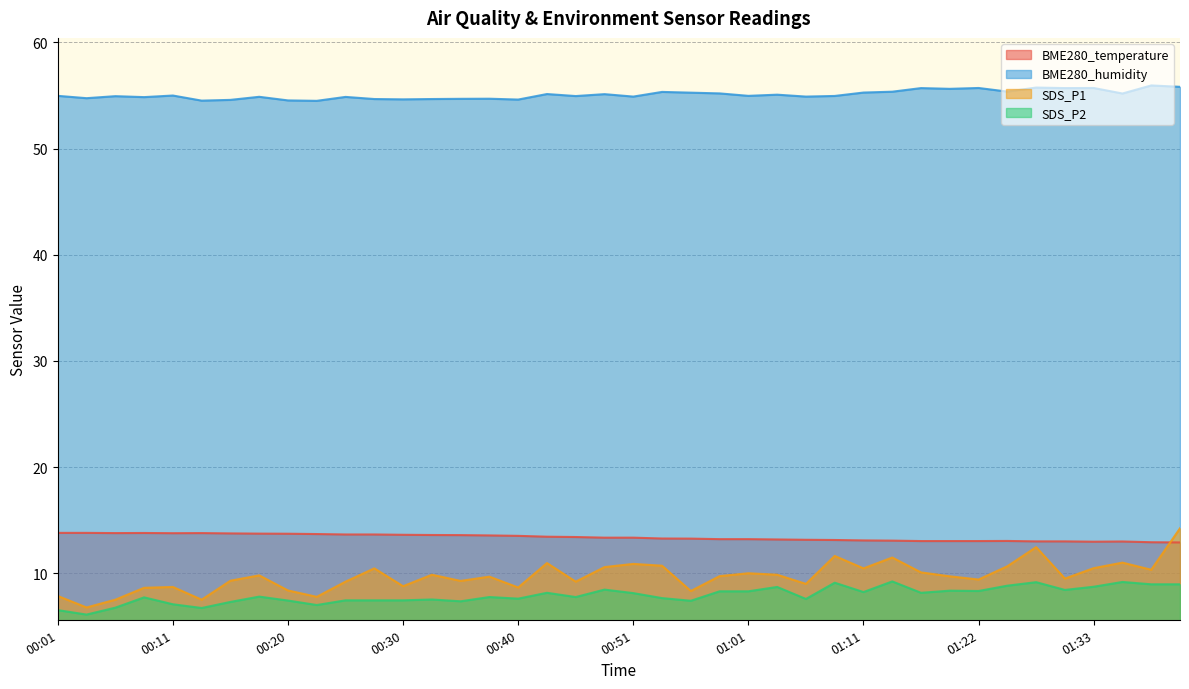

The value of SDS_P1 at 01:35 is 11.0. True or false?

True